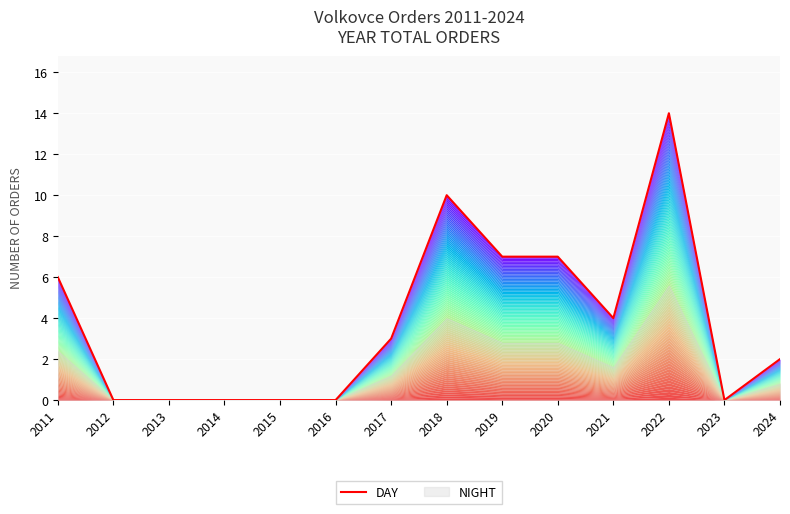

Reading left to right, list all the values displayed in this chart.

6	0	0	0	0	0	3	10	7	7	4	14	0	2